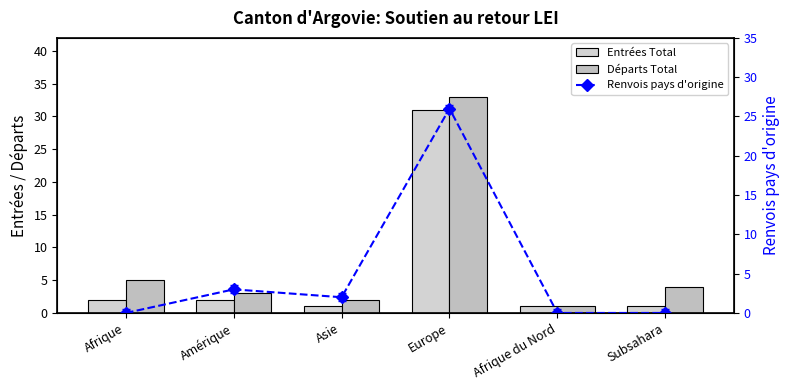

At which category is the sum across all series the highest?

Europe